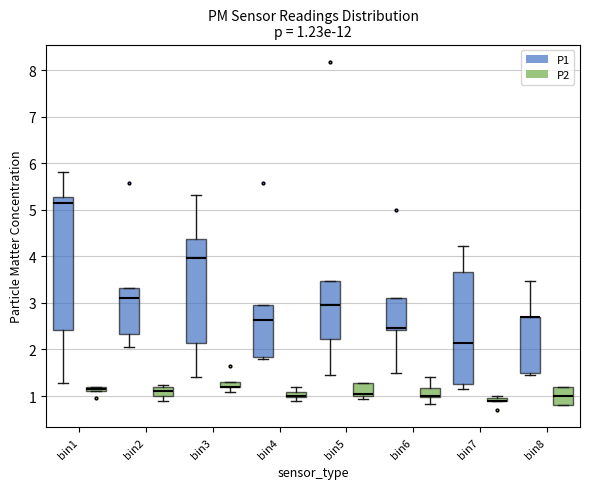

Which box is the tallest, from its lower edge to its upper edge?

bin1 (P1)